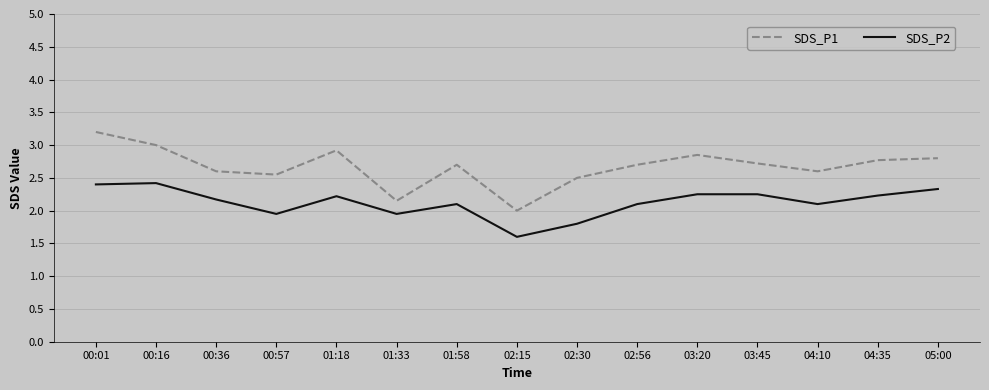

Is the value of SDS_P2 at 03:45 greater than the value of SDS_P1 at 01:58?

No